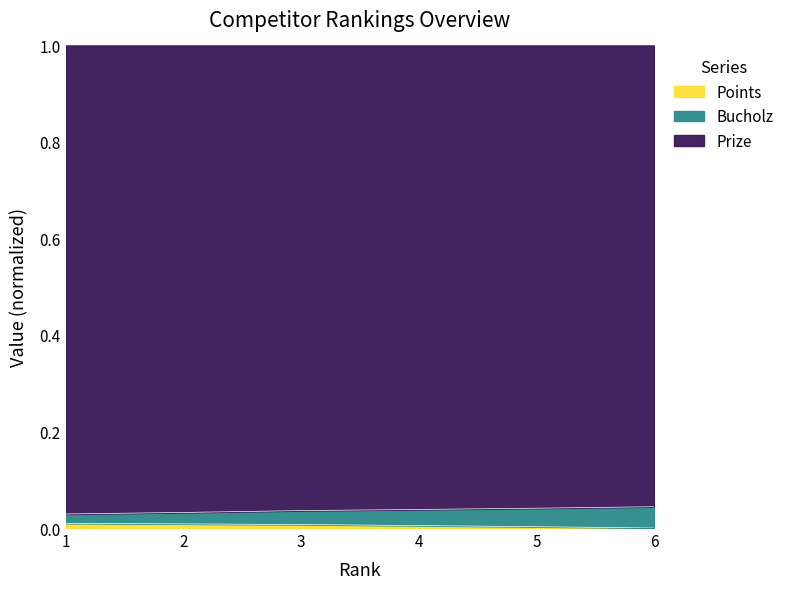

The value of Bucholz at 6 is -0.0. True or false?

False